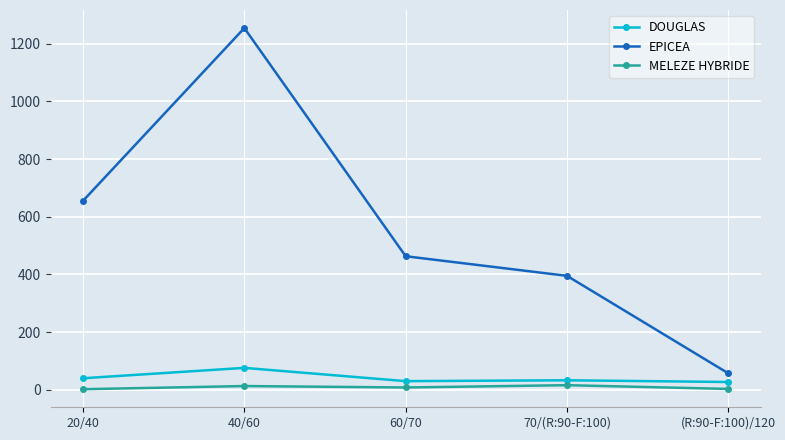

List the series in order of their peak value, lowest first.

MELEZE HYBRIDE, DOUGLAS, EPICEA